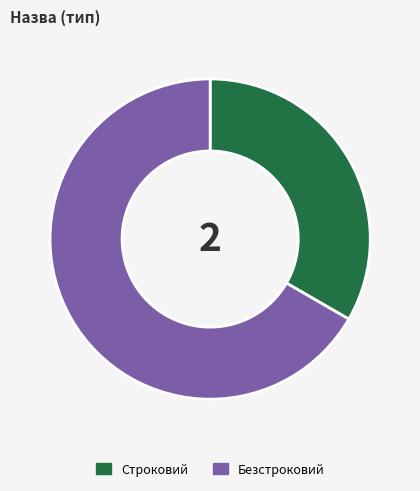

Is it true that Безстроковий is 67% of the pie?

True